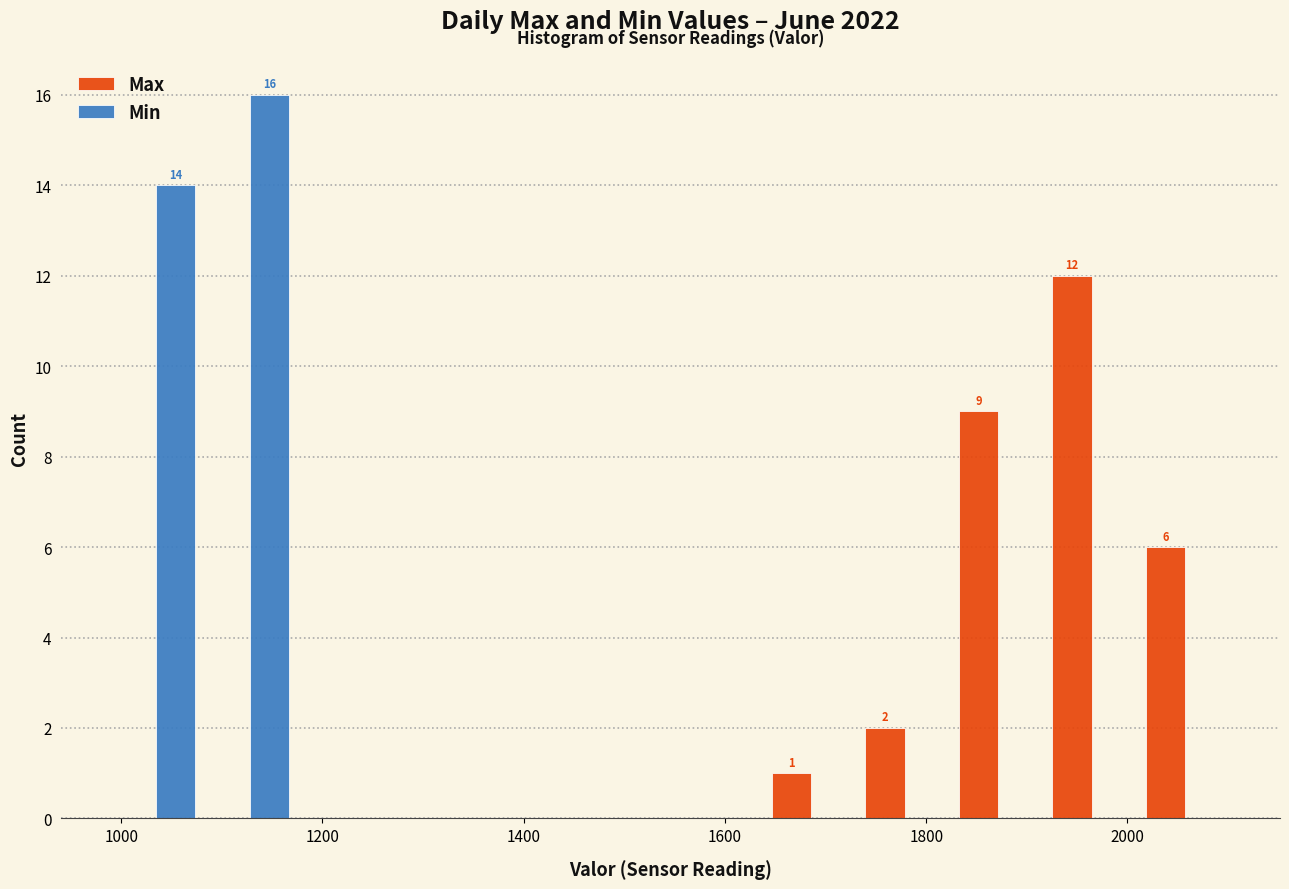

In the Min series, which range on the x-axis has the tallest bar?

1080 to 1180